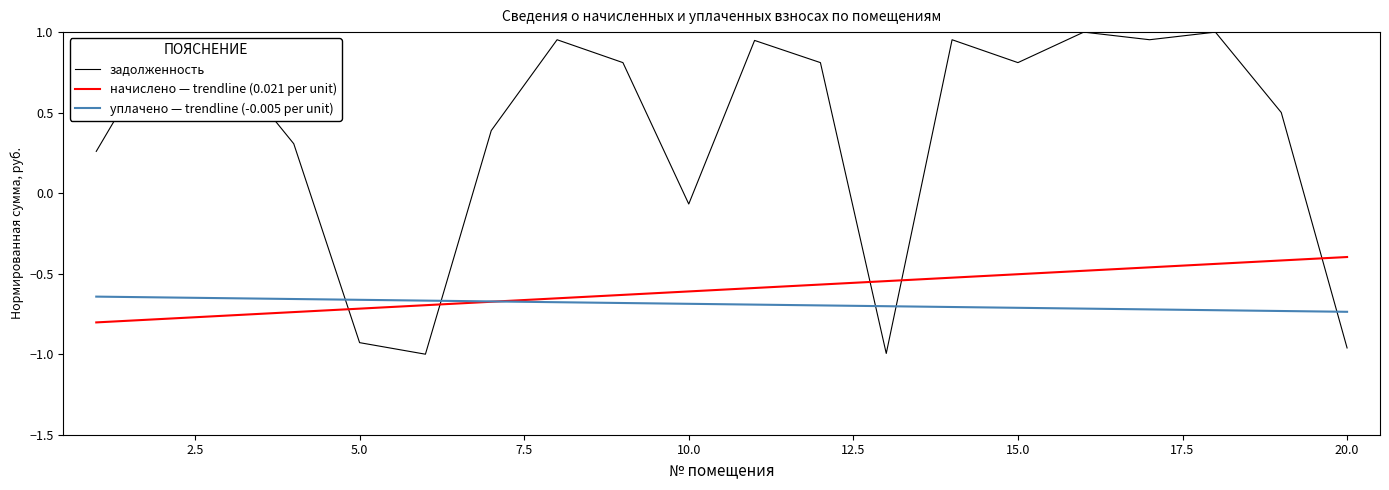

How many times do задолженность and начислено — trendline (0.021 per unit) cross each other?

5